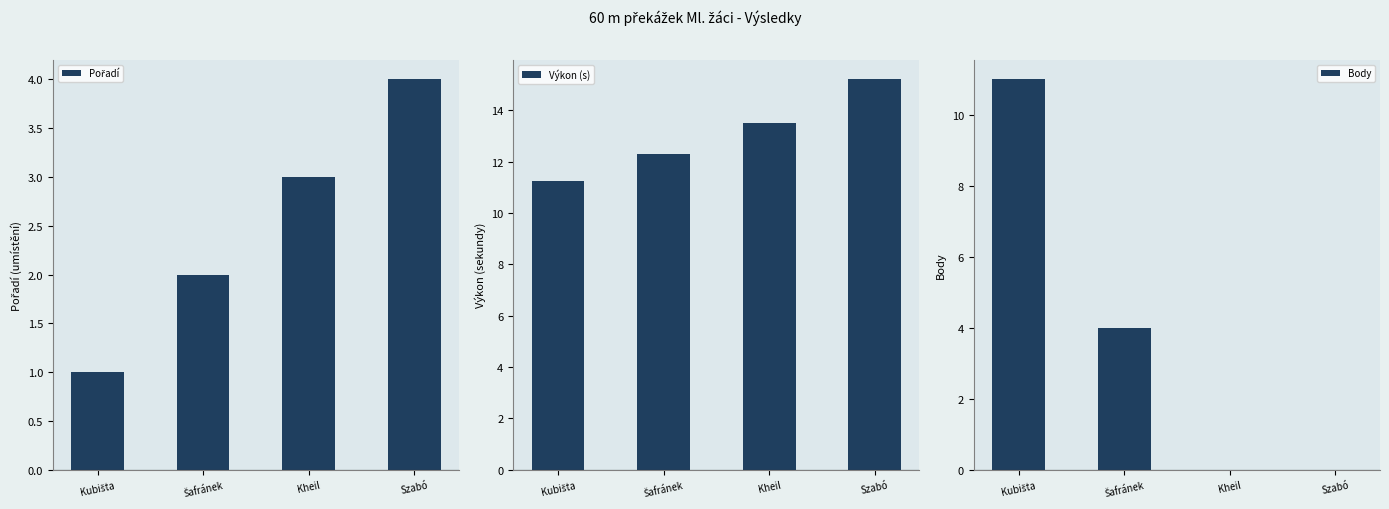

List the series in order of their peak value, lowest first.

Pořadí, Body, Výkon (s)